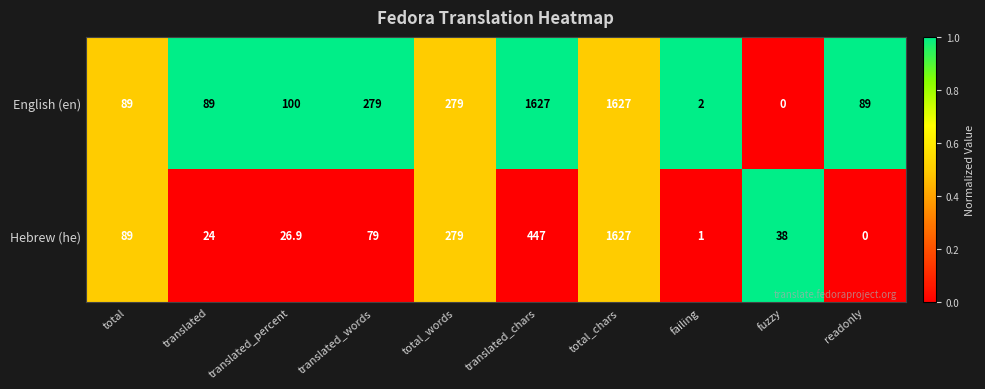

Count the number of categories in the chart.

10